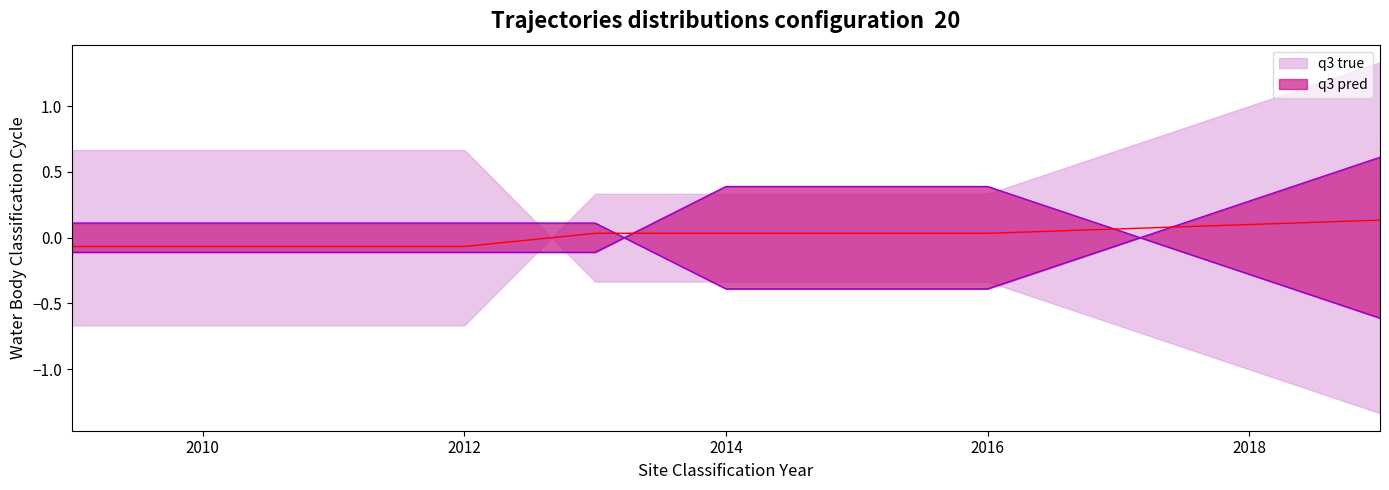

What is the total value across all series at 2015?

0.4